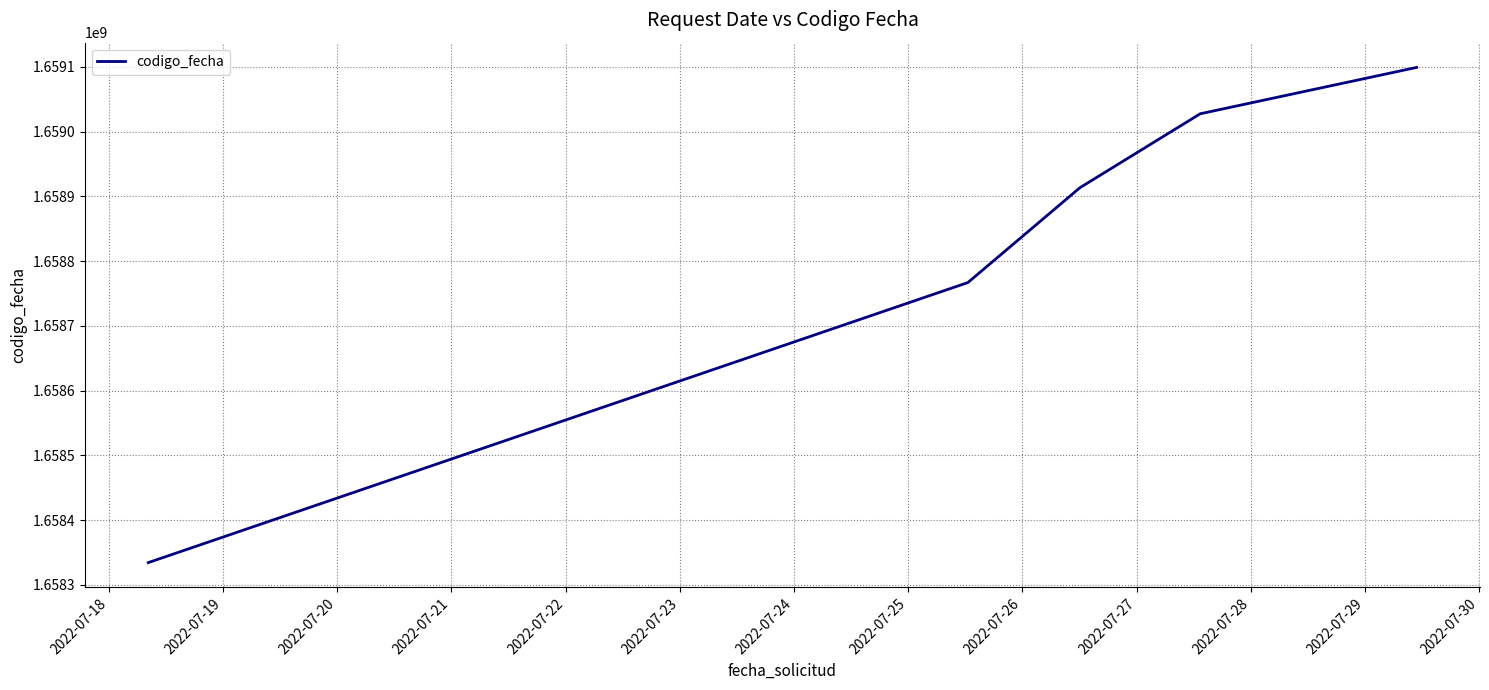

What is the difference between the maximum and second lowest values?

332327